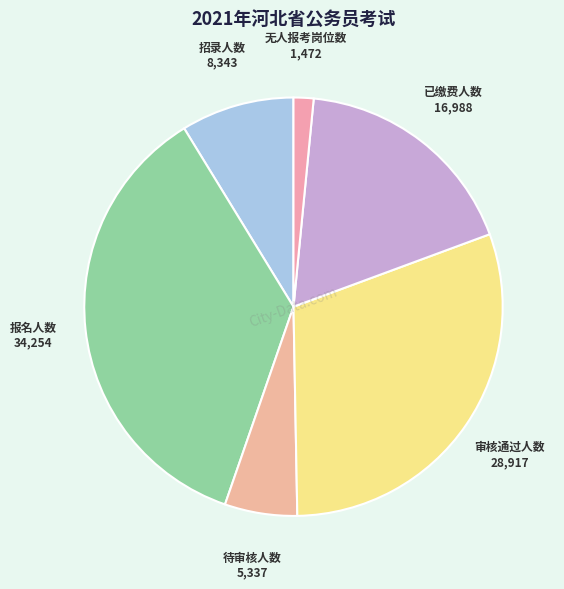

The 审核通过人数 slice represents 16% of the pie. True or false?

False